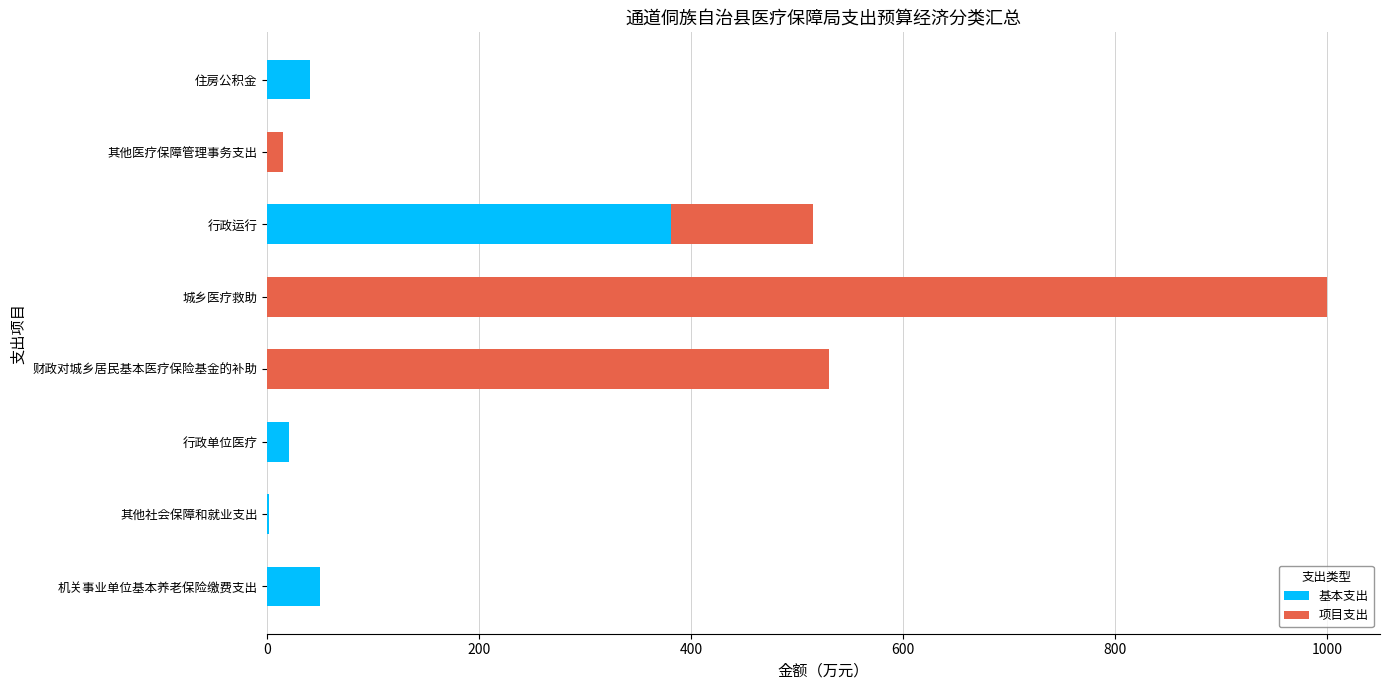

At which category is the sum across all series the highest?

城乡医疗救助